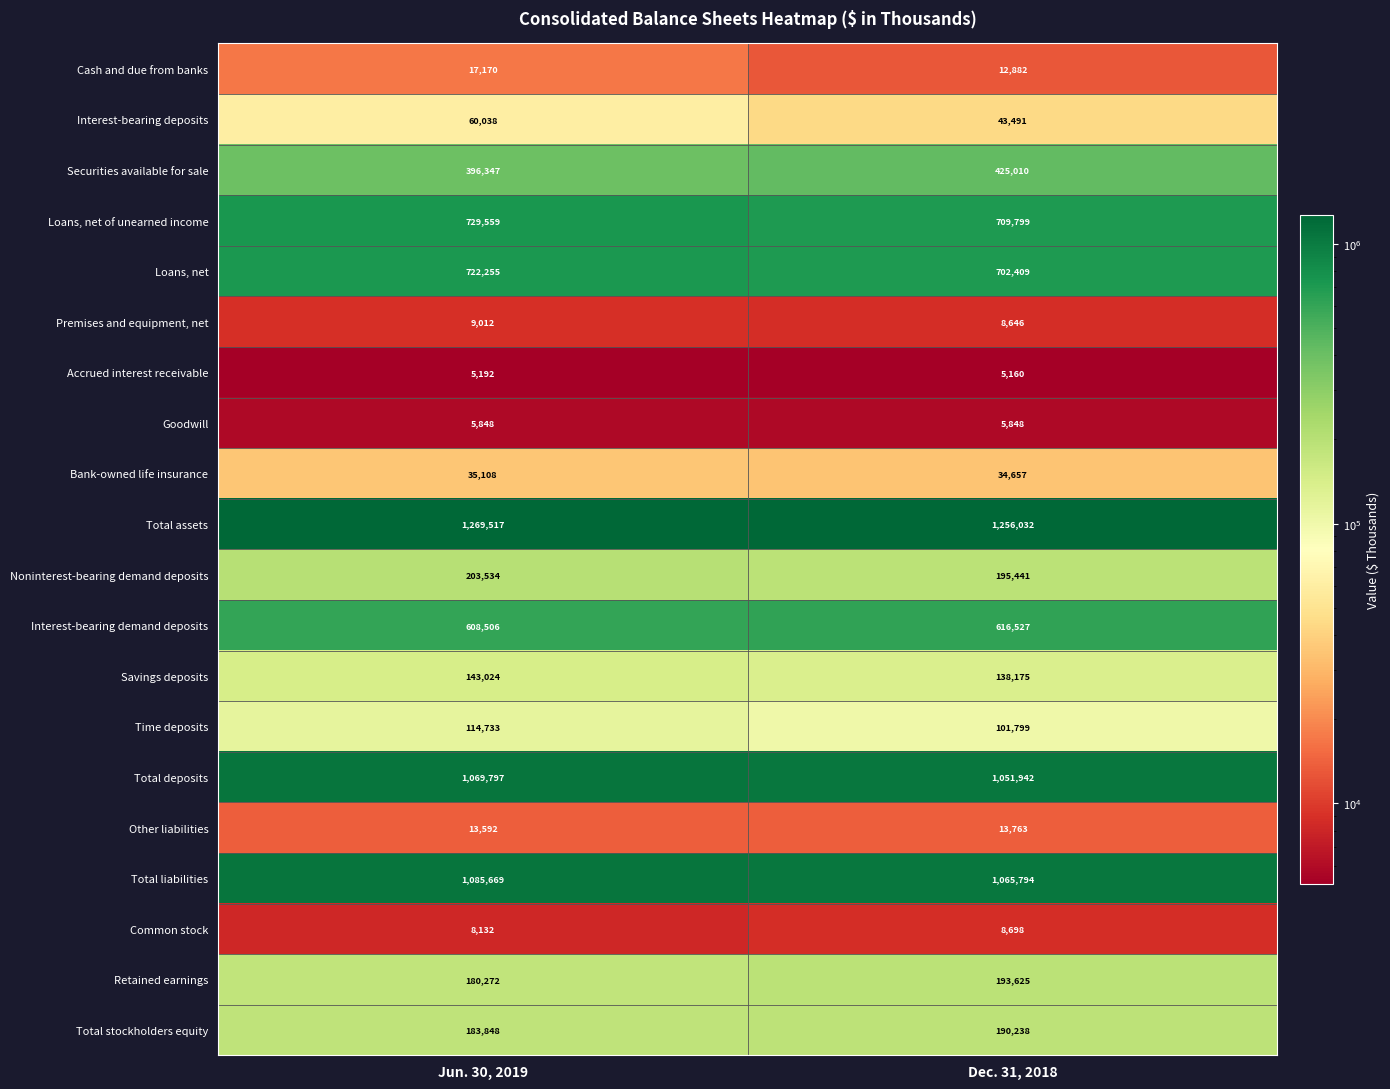

At Jun. 30, 2019, list the series in order from smallest to largest.

Accrued interest receivable, Goodwill, Common stock, Premises and equipment, net, Other liabilities, Cash and due from banks, Bank-owned life insurance, Interest-bearing deposits, Time deposits, Savings deposits, Retained earnings, Total stockholders equity, Noninterest-bearing demand deposits, Securities available for sale, Interest-bearing demand deposits, Loans, net, Loans, net of unearned income, Total deposits, Total liabilities, Total assets